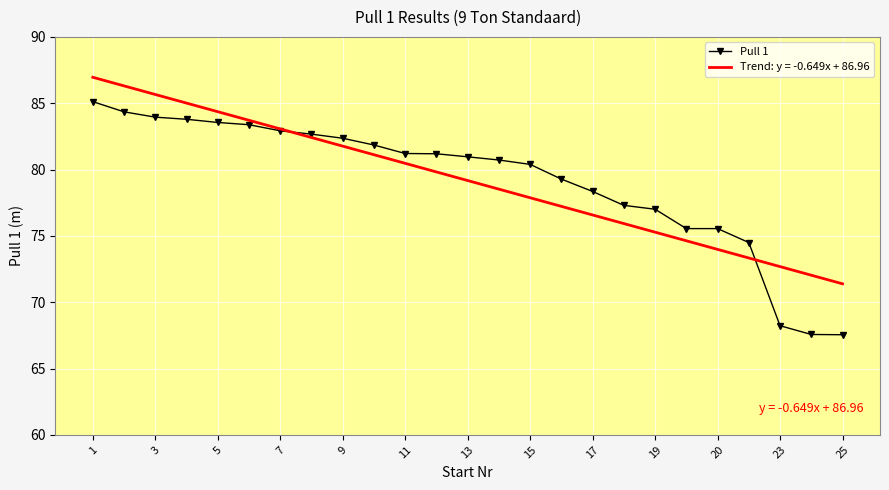

Which series has the largest range (max minus min)?

Pull 1